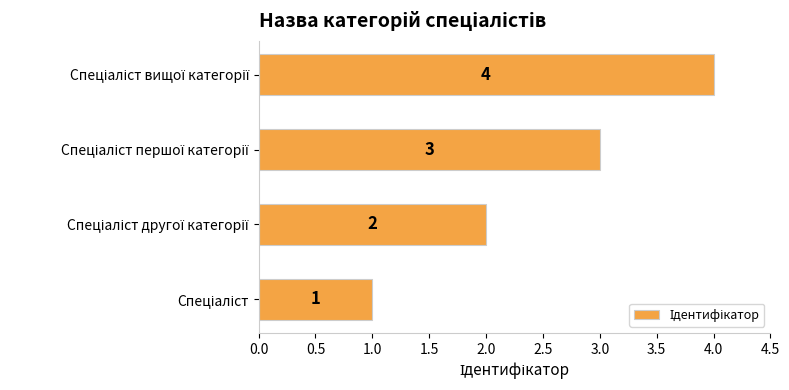

What is the greatest value displayed?

4